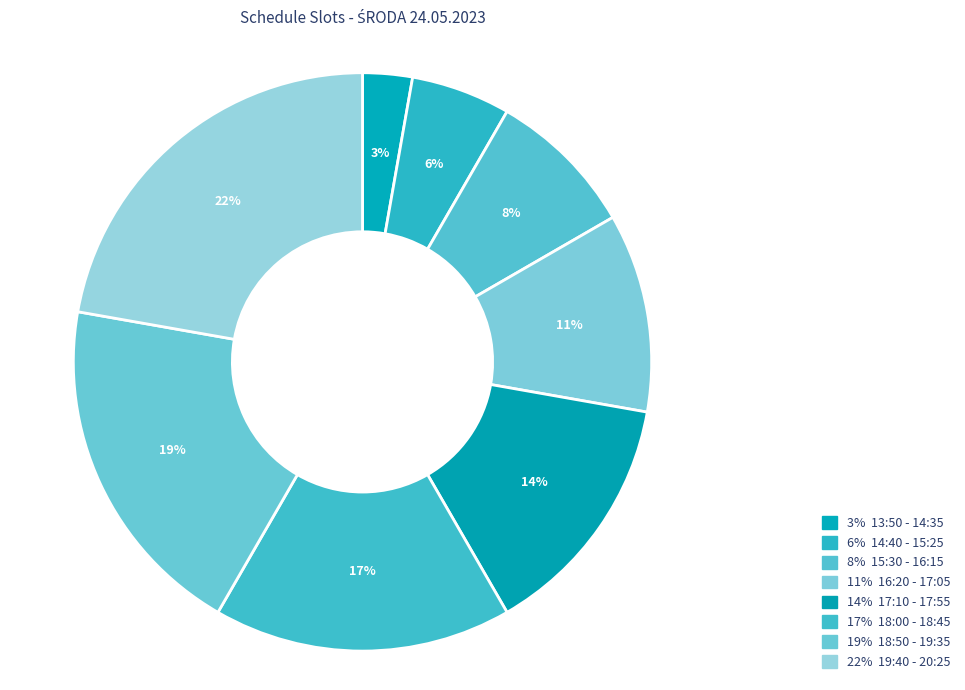

Does any single category account for the majority?

No